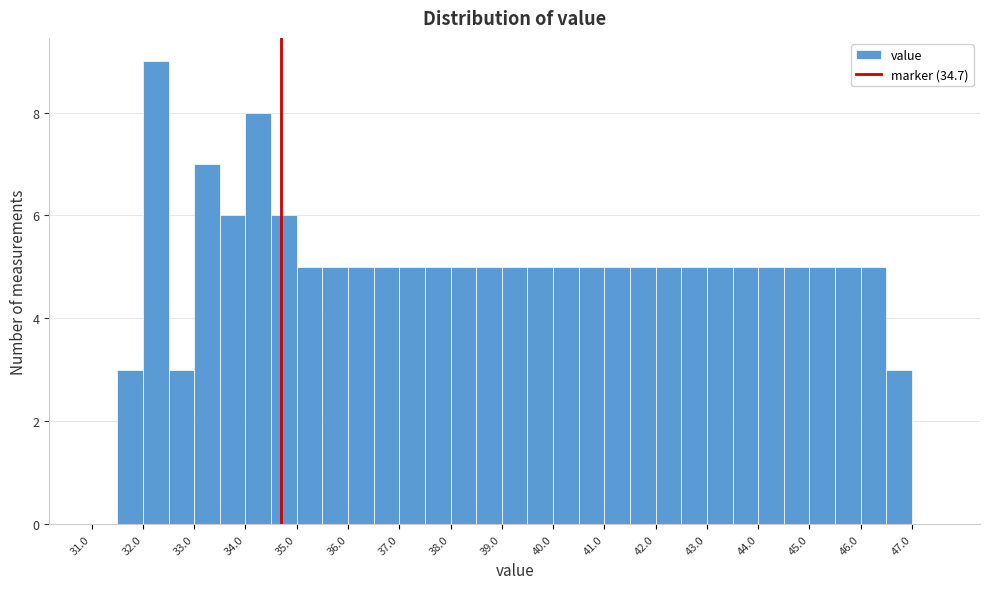

Which range on the x-axis has the tallest bar?

32.0 to 32.5